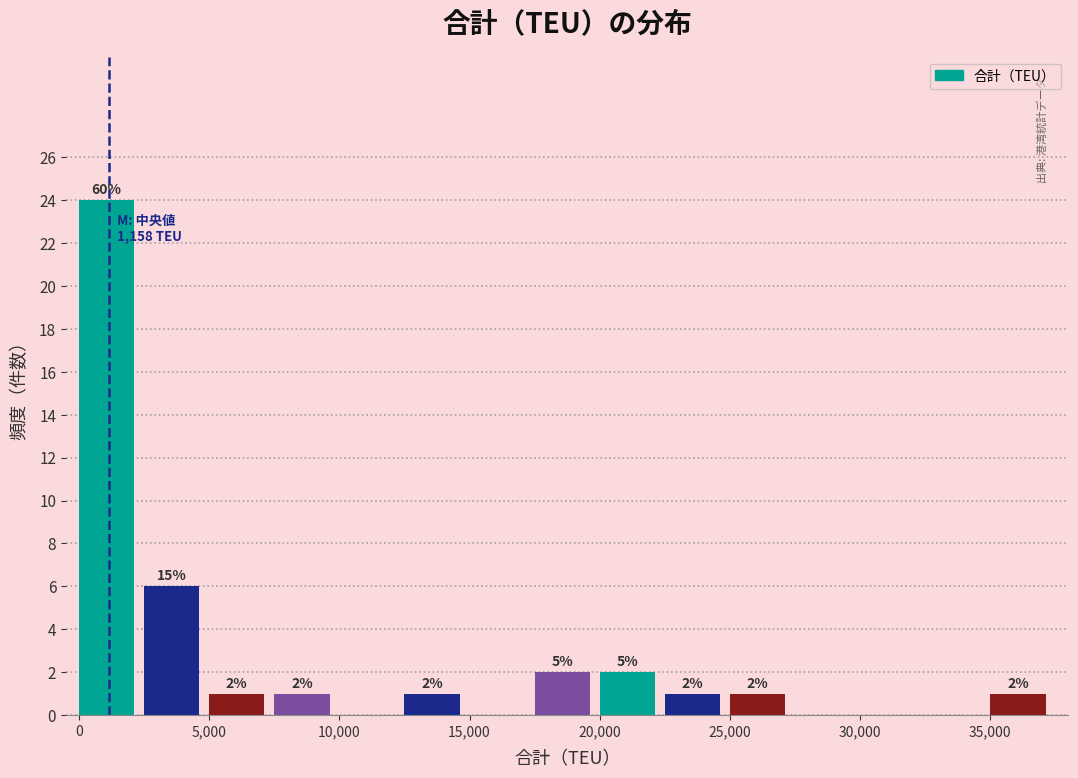

Over which range of the x-axis is the bar tallest?

0 to 2500